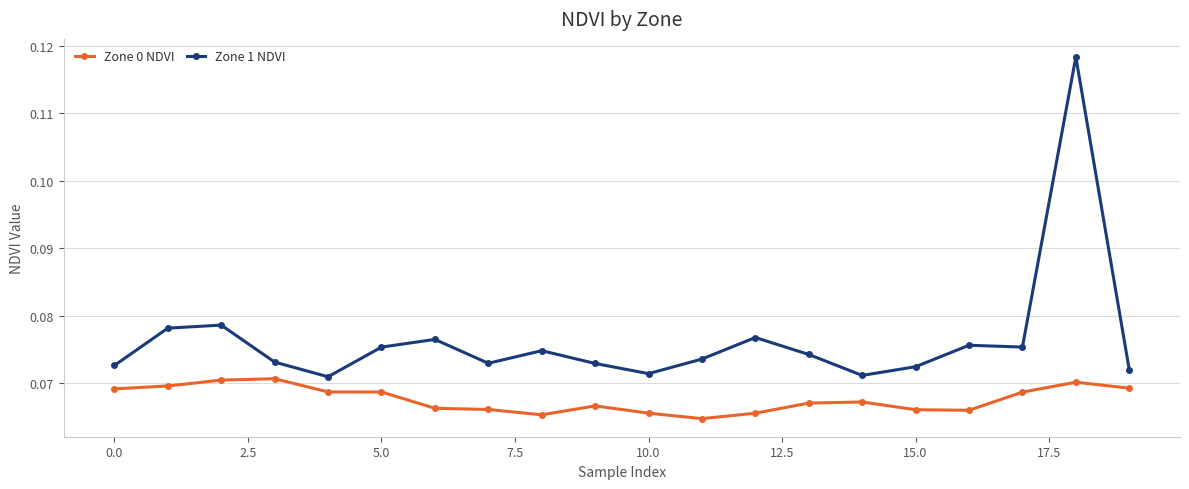

What is the sum of all Zone 0 NDVI values?

1.4